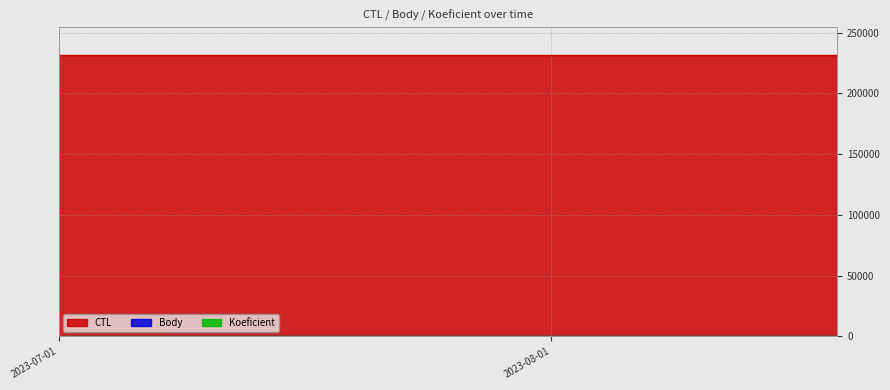

Reading left to right, transcribe all the data shown in this chart.

CTL: 231313.0	231317.0	231321.0
Body: 7.0	1.5	1.0
Koeficient: 7.0	1.0	1.0